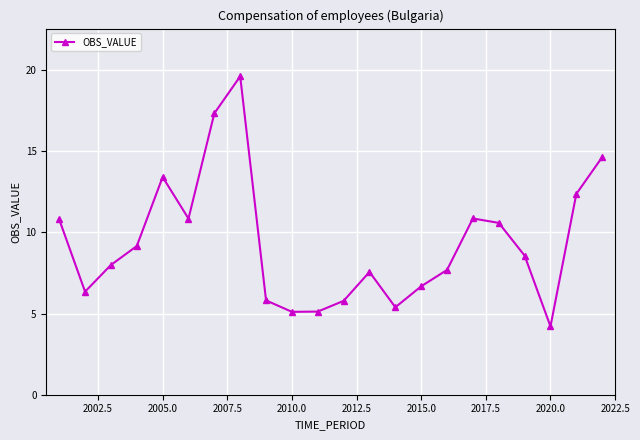

What is the sum of all values?

205.9